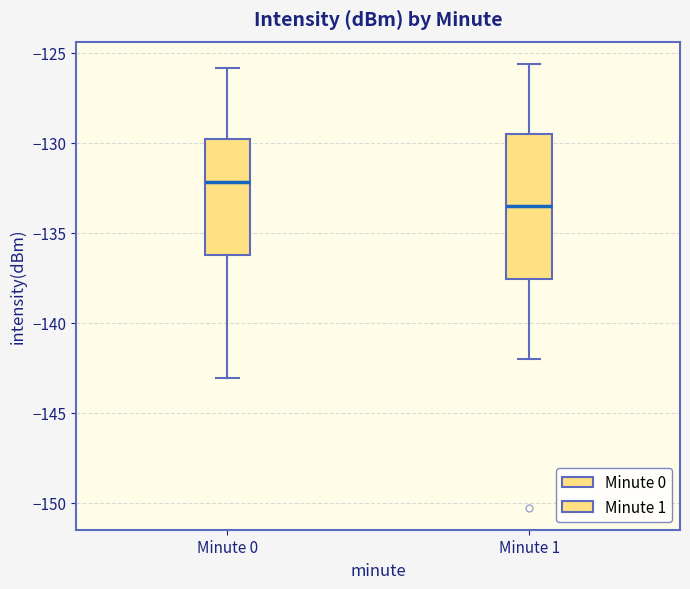

Comparing the boxes themselves (not the whiskers), which one is the tallest?

Minute 1